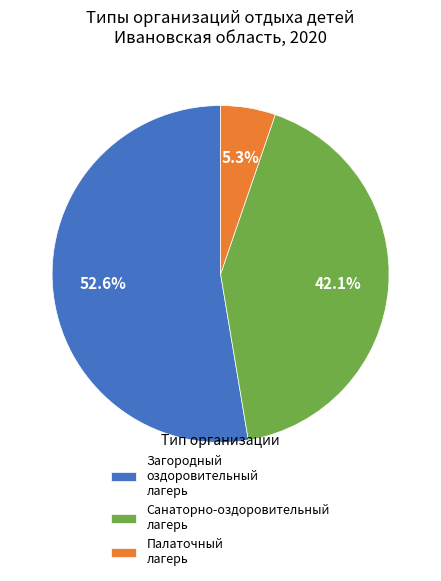

Which category has the biggest portion of the pie?

Загородный оздоровительный лагерь